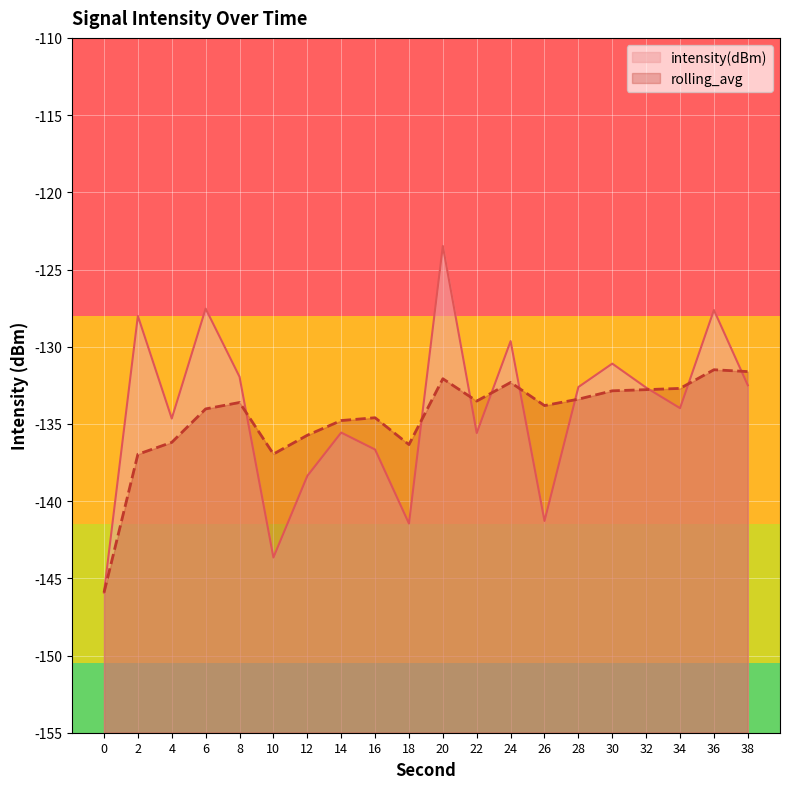

What is the sum of the rolling_avg values at 14 and 32?

-267.6